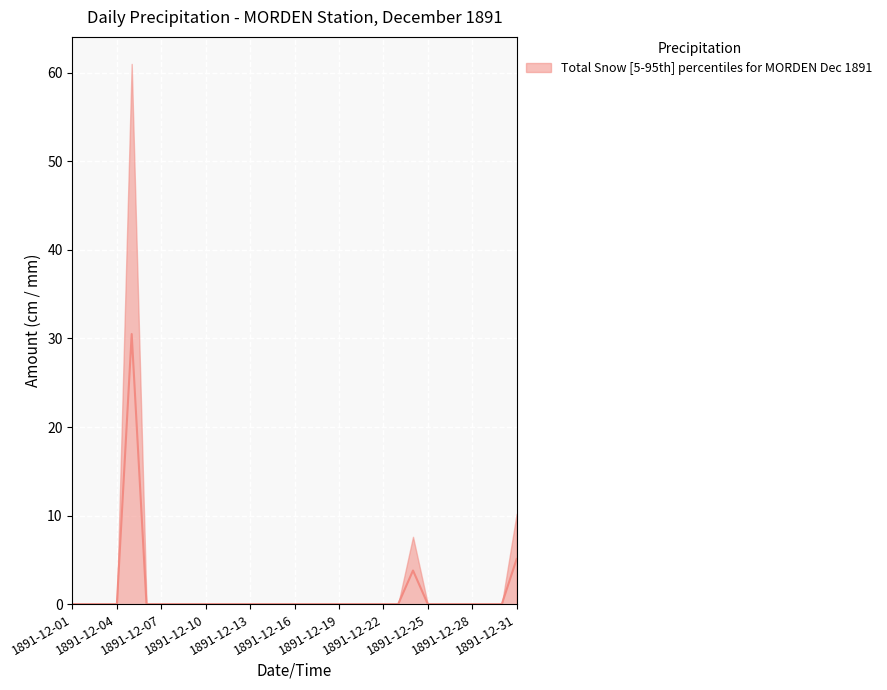

The value at 1891-12-04 is 0.0. True or false?

True